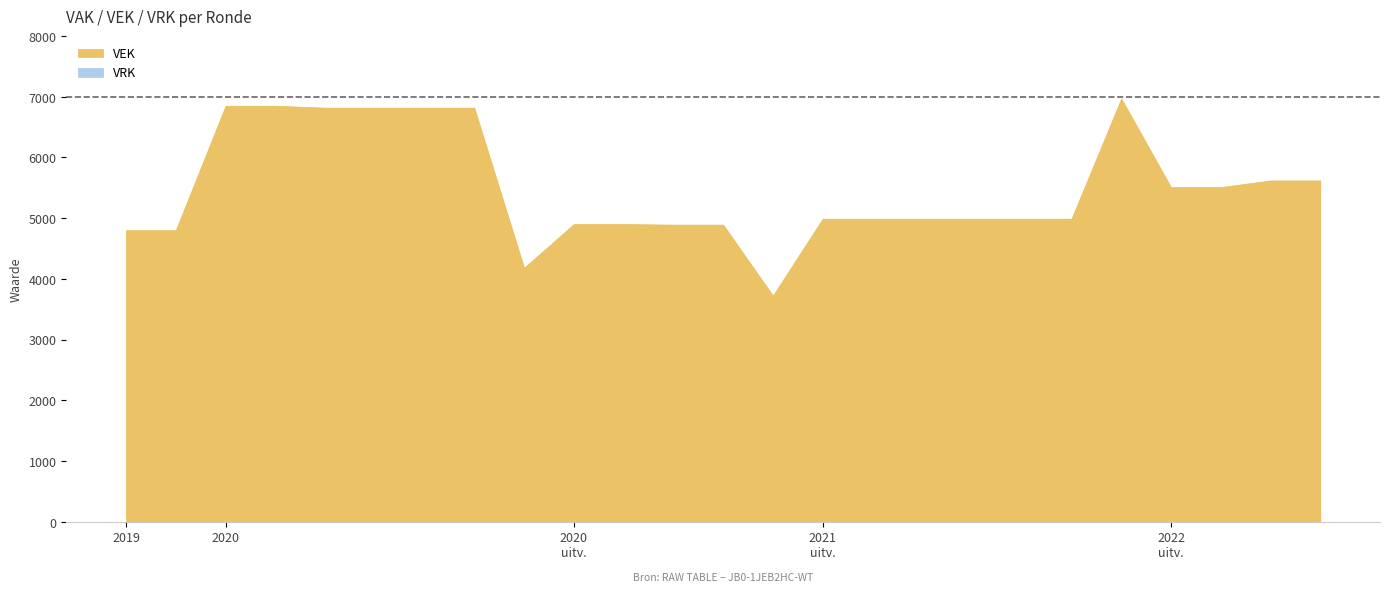

True or false: VEK and VRK cross at least once.

False